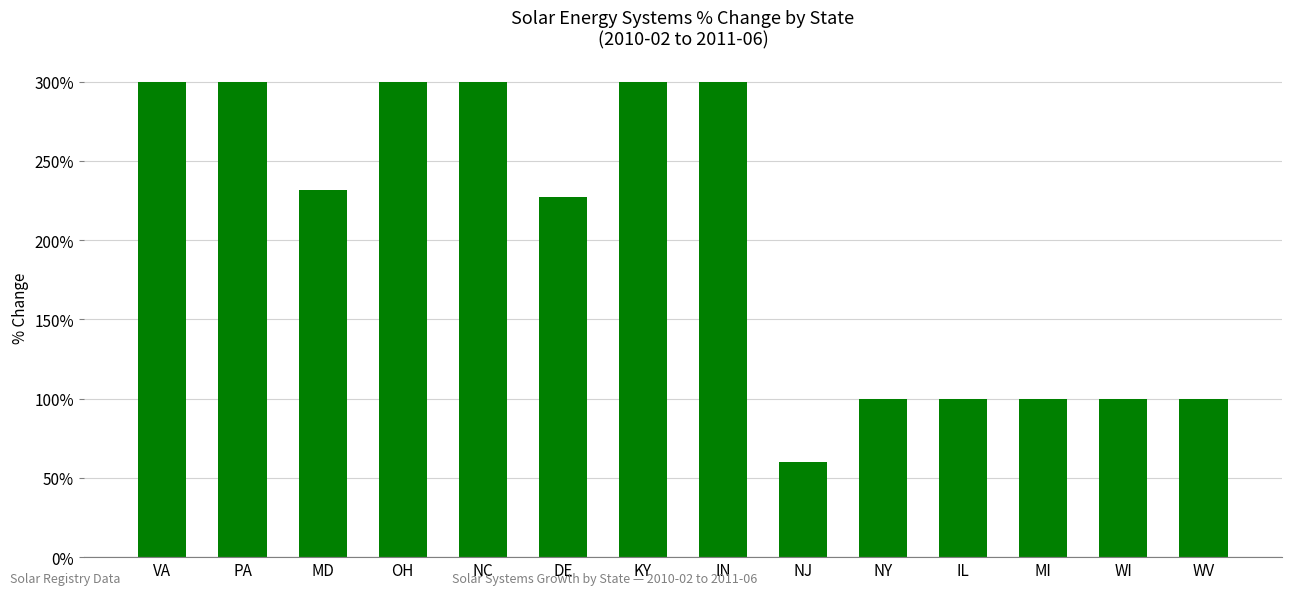

How many bars are there in total?

14